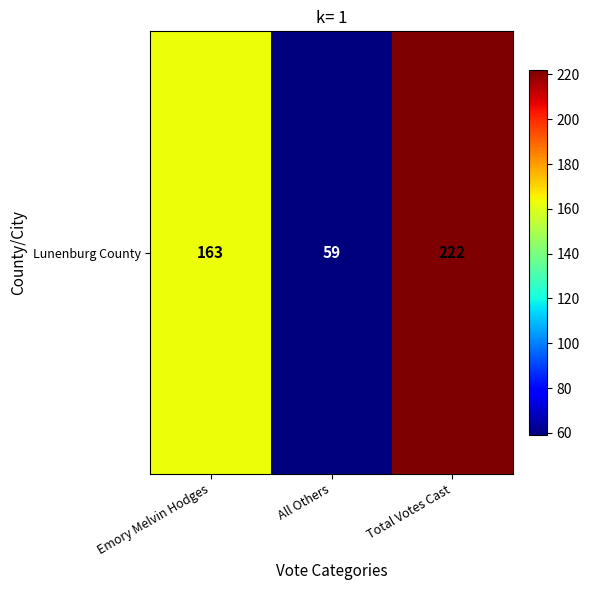

Reading left to right, what are all the values shown in this chart?

163	59	222